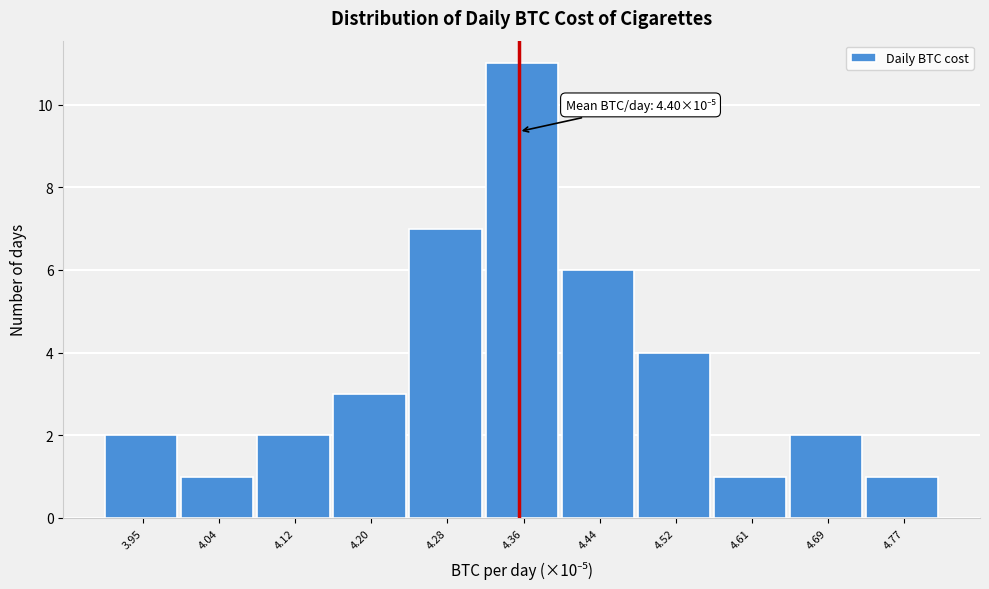

Reading left to right, what are all the values shown in this chart?

3.95=2	4.04=1	4.12=2	4.20=3	4.28=7	4.36=11	4.44=6	4.52=4	4.61=1	4.69=2	4.77=1